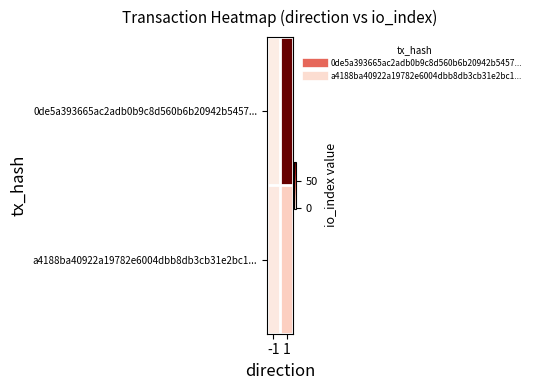

List the series in order of their peak value, highest first.

0de5a393665ac2adb0b9c8d560b6b20942b5457..., a4188ba40922a19782e6004dbb8db3cb31e2bc1...